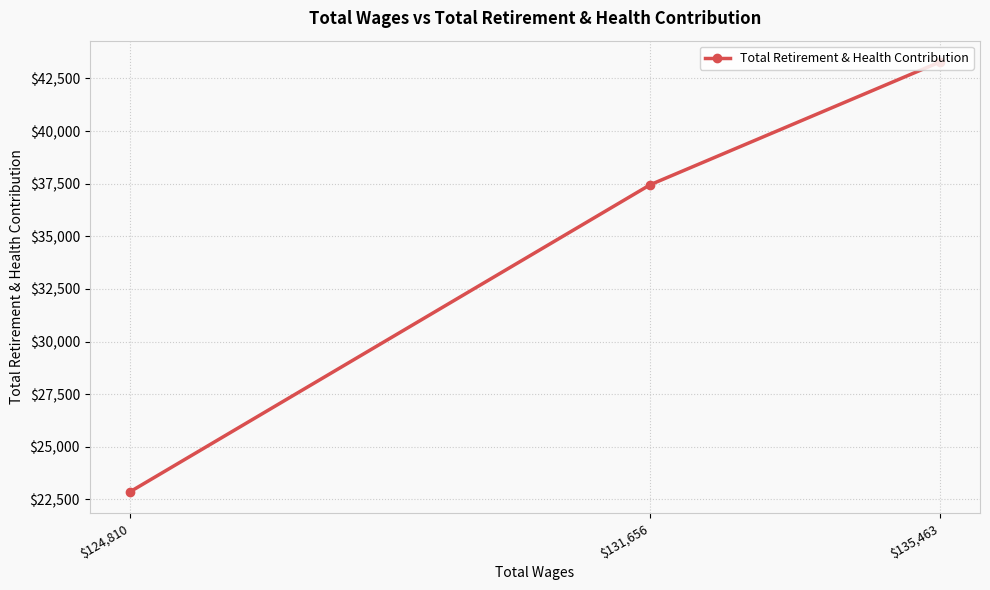

Which label corresponds to the smallest value in the chart?

$124,810